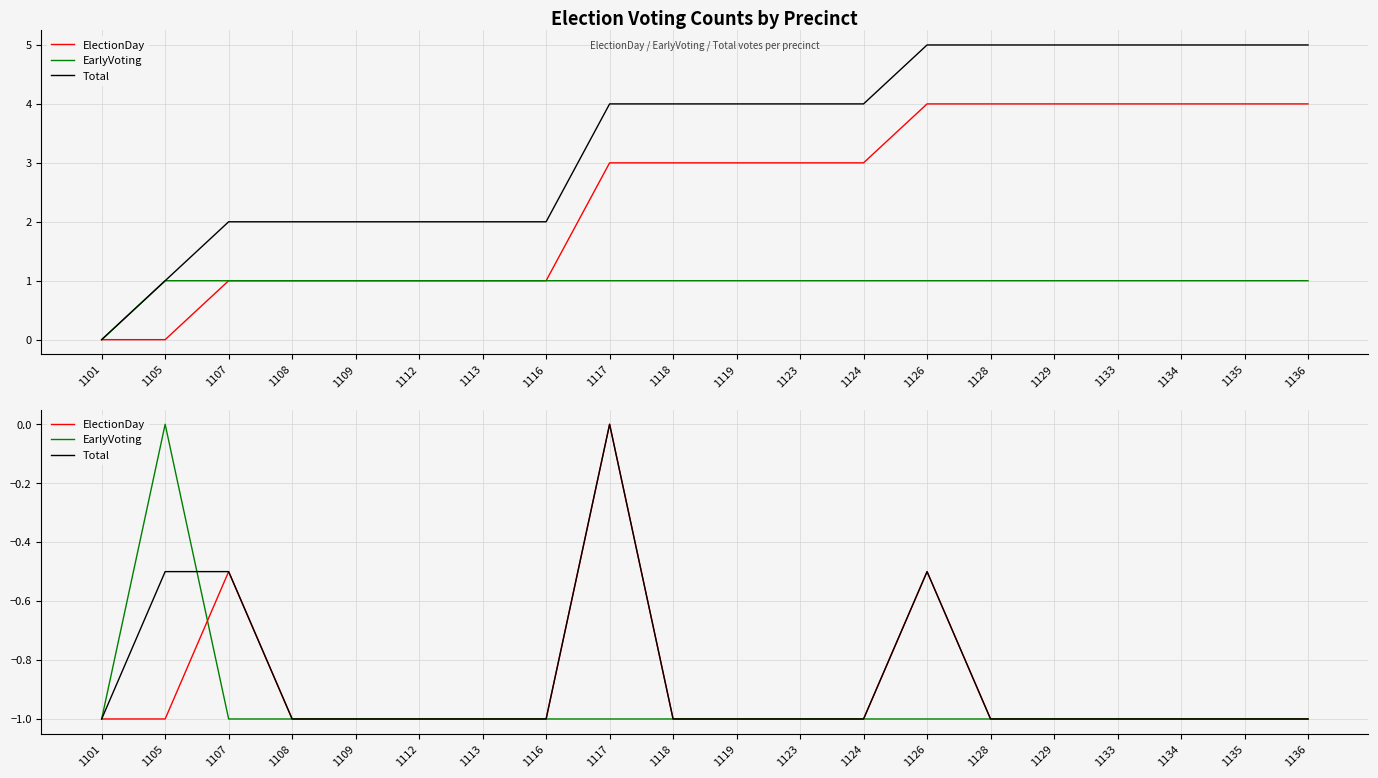

Does the chart display data point markers on the line(s)?

No